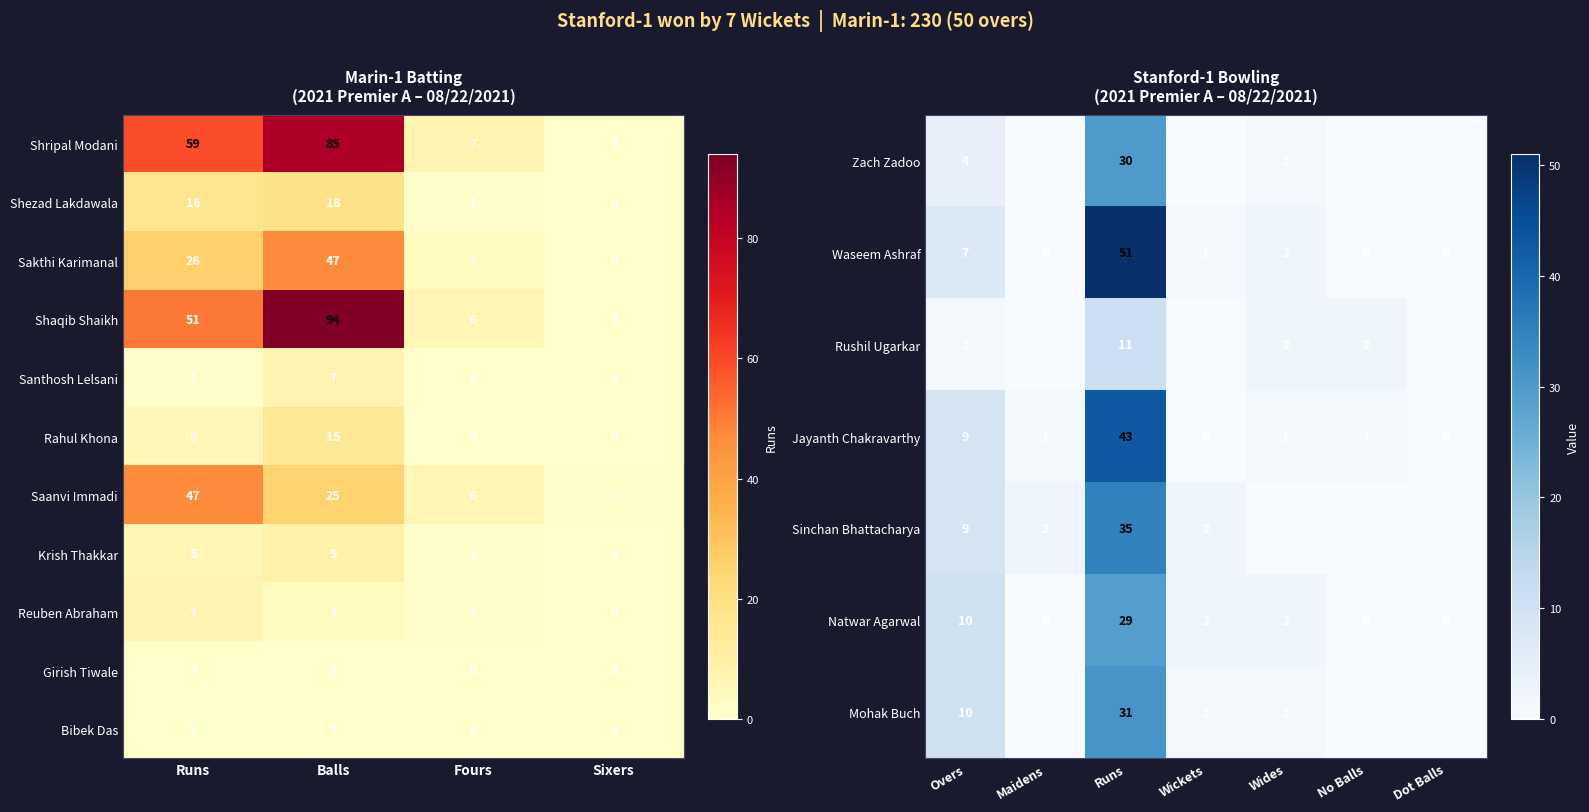

At which category is the sum across all series the highest?

Balls